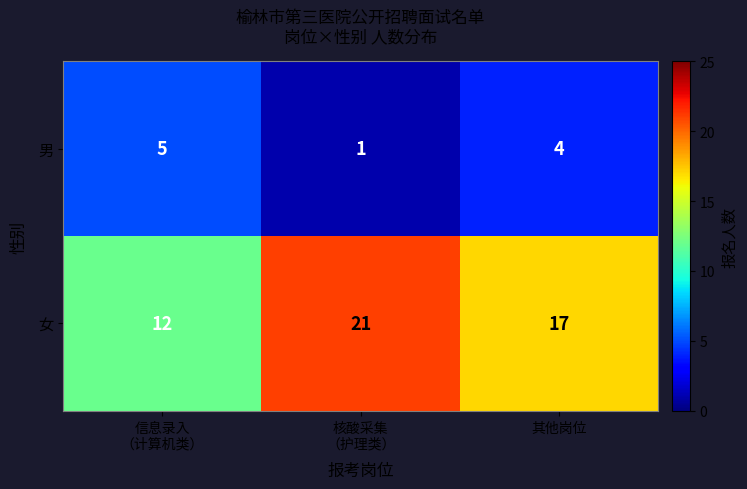

At how many categories does at least one series exceed 19?

1